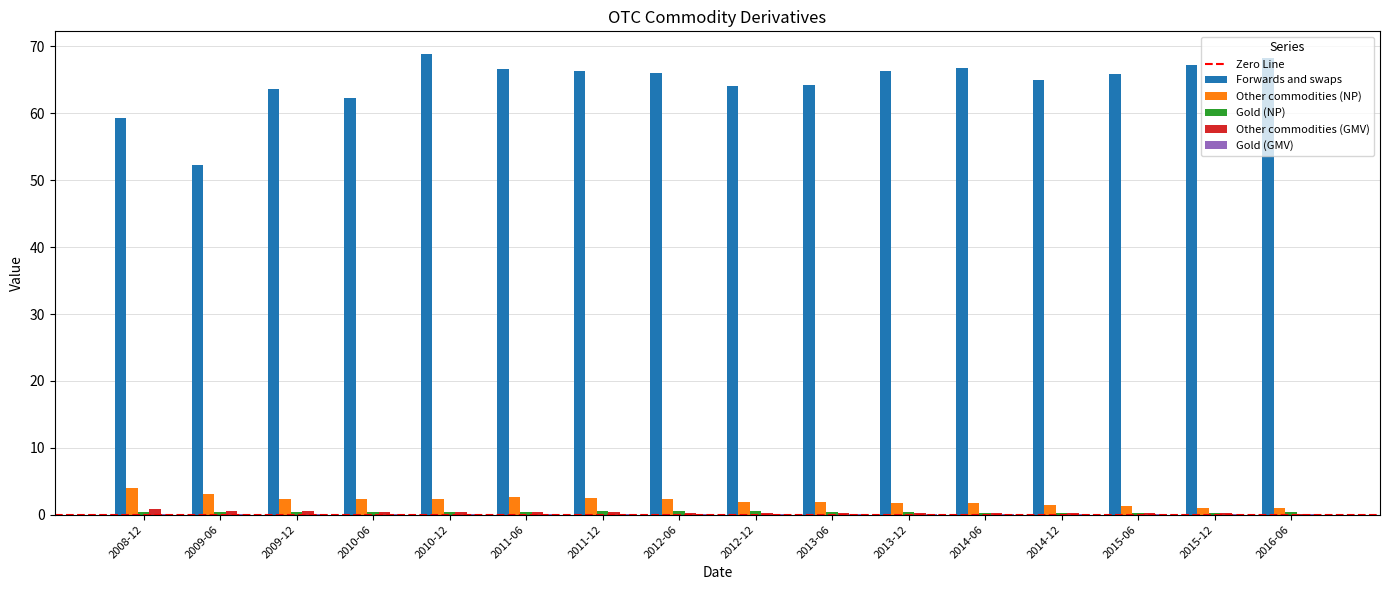

How many categories are shown in the chart?

16